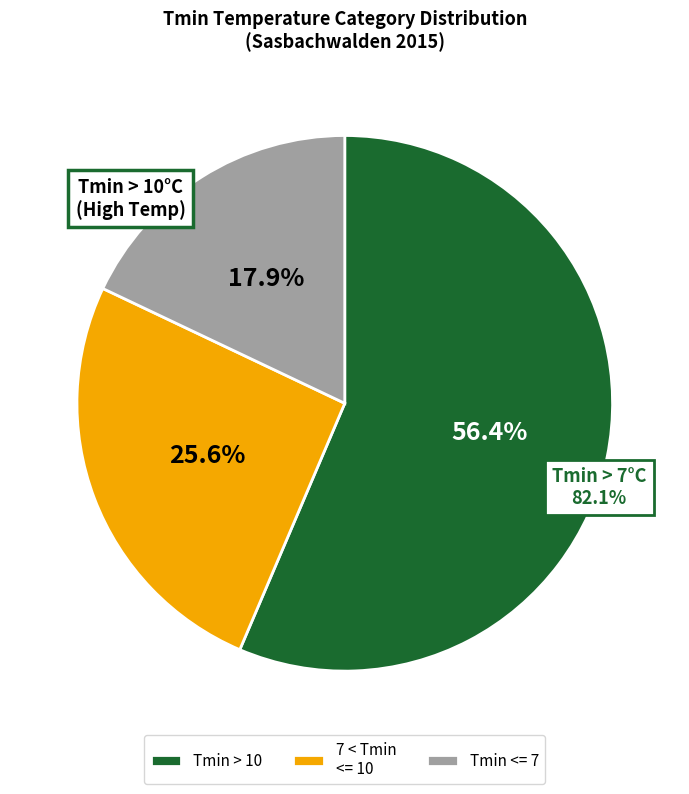

To the nearest percent, what is the average slice percentage?

33%